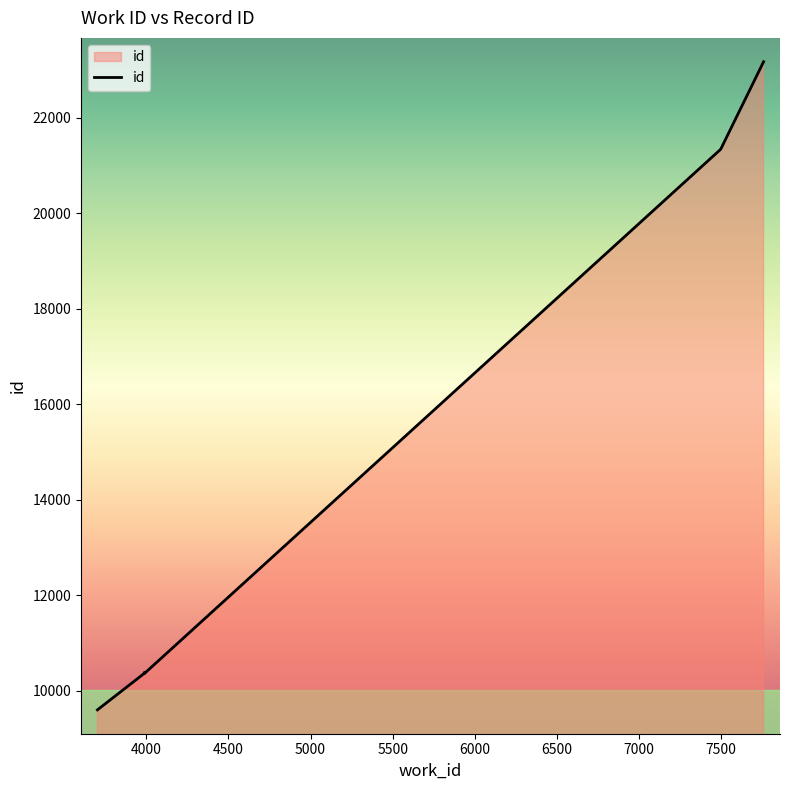

At which category does the chart reach its minimum across all series?

3703